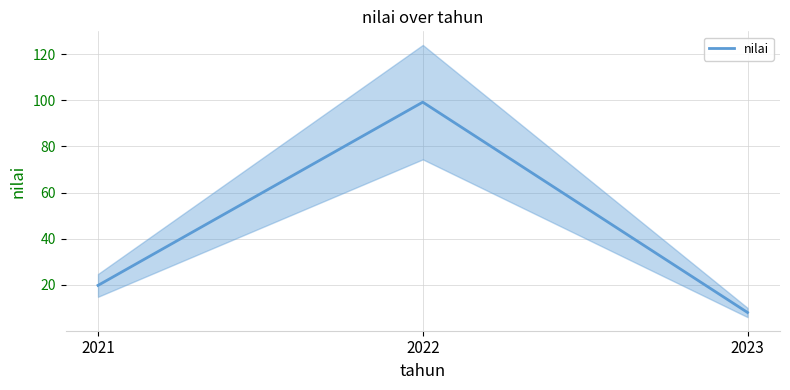

Is it true that the value at 2021 is 19.8?

True